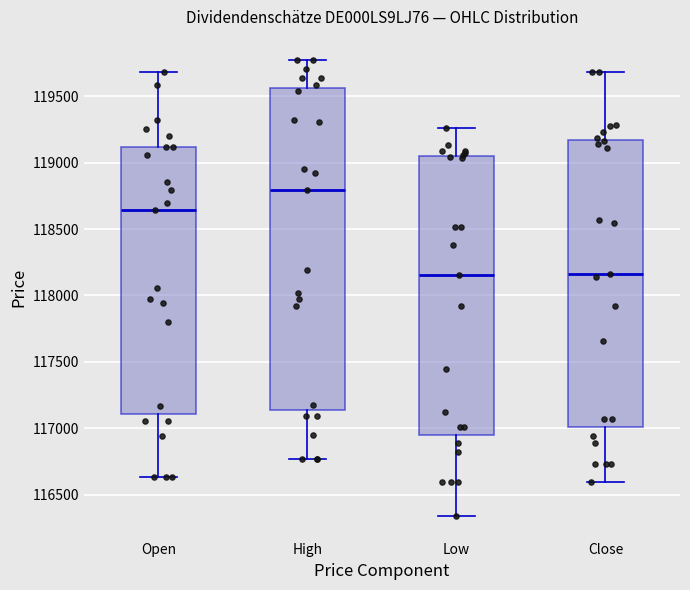

Where is the lower edge of the box for Low on the y-axis? The values are not printed on the chart, so give them approximately, as read against the axis.

116950